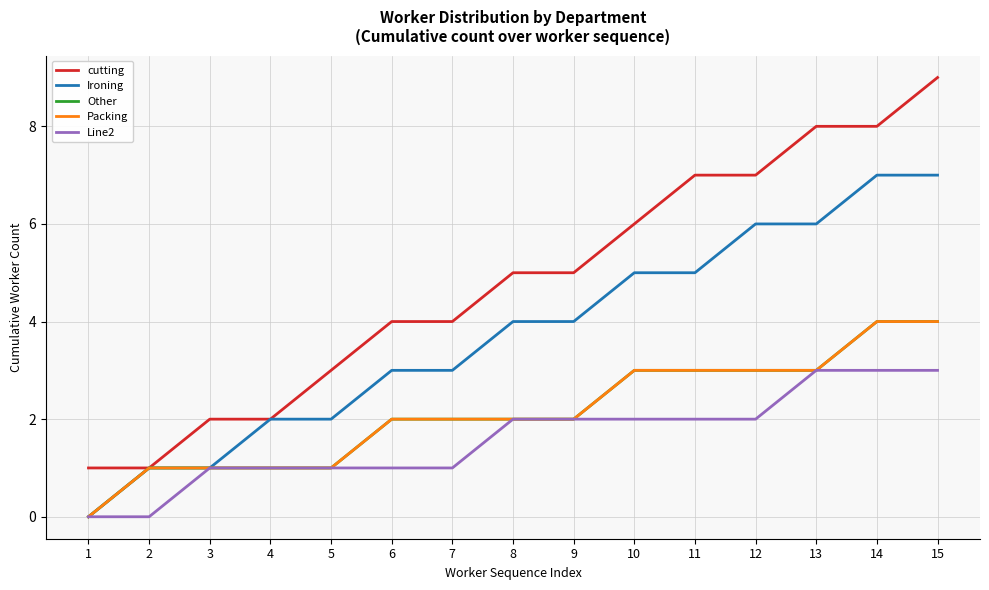

Reading left to right, transcribe all the data shown in this chart.

cutting: 1	1	2	2	3	4	4	5	5	6	7	7	8	8	9
Ironing: 0	1	1	2	2	3	3	4	4	5	5	6	6	7	7
Other: 0	1	1	1	1	2	2	2	2	3	3	3	3	4	4
Packing: 0	1	1	1	1	2	2	2	2	3	3	3	3	4	4
Line2: 0	0	1	1	1	1	1	2	2	2	2	2	3	3	3